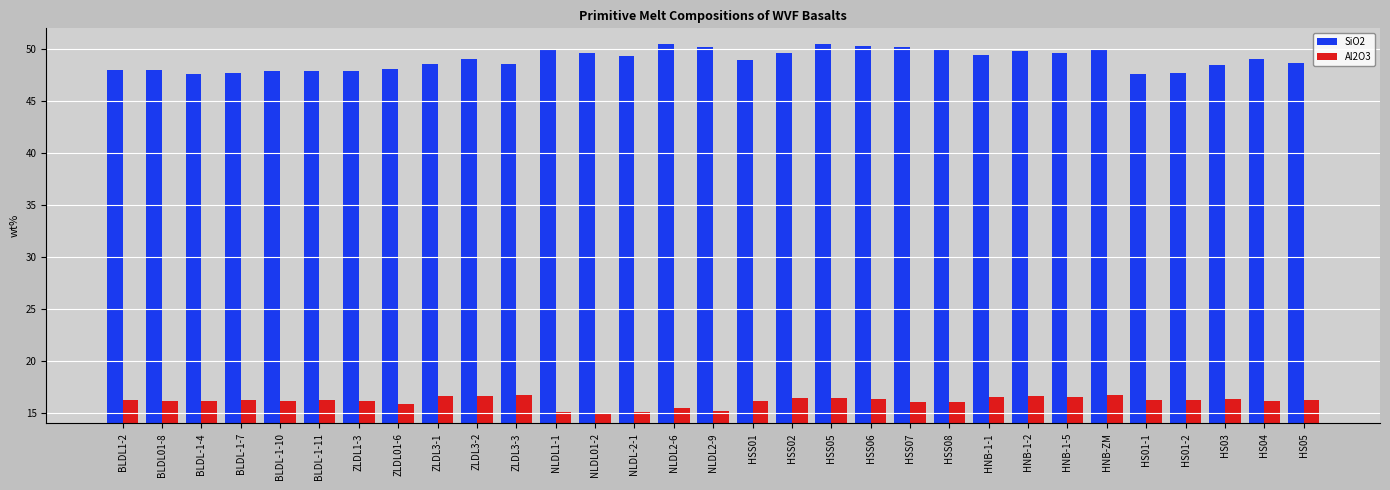

Is the value of Al2O3 at BLDL-1-11 greater than the value of SiO2 at HNB-1-1?

No